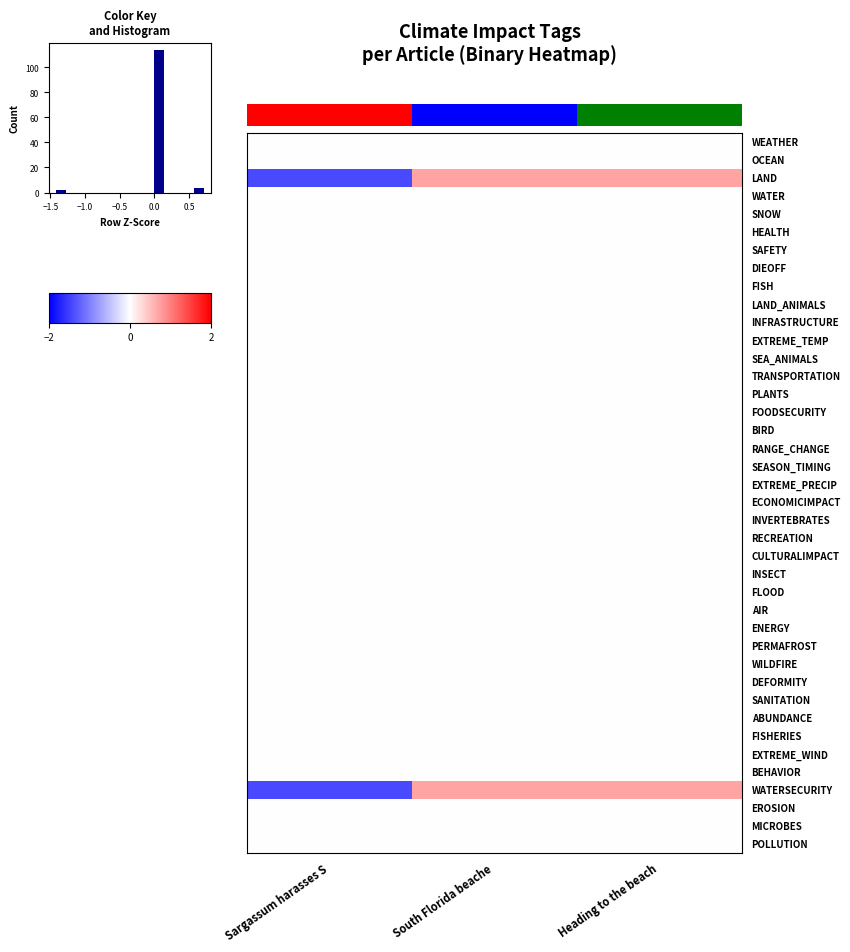

List the series in order of their peak value, highest first.

LAND, WATERSECURITY, WEATHER, OCEAN, WATER, SNOW, HEALTH, SAFETY, DIEOFF, FISH, LAND_ANIMALS, INFRASTRUCTURE, EXTREME_TEMP, SEA_ANIMALS, TRANSPORTATION, PLANTS, FOODSECURITY, BIRD, RANGE_CHANGE, SEASON_TIMING, EXTREME_PRECIP, ECONOMICIMPACT, INVERTEBRATES, RECREATION, CULTURALIMPACT, INSECT, FLOOD, AIR, ENERGY, PERMAFROST, WILDFIRE, DEFORMITY, SANITATION, ABUNDANCE, FISHERIES, EXTREME_WIND, BEHAVIOR, EROSION, MICROBES, POLLUTION